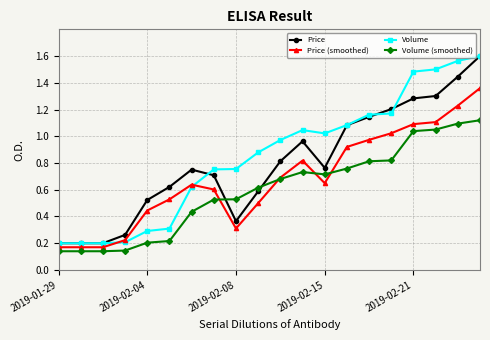

True or false: Price and Price (smoothed) intersect in this chart.

False